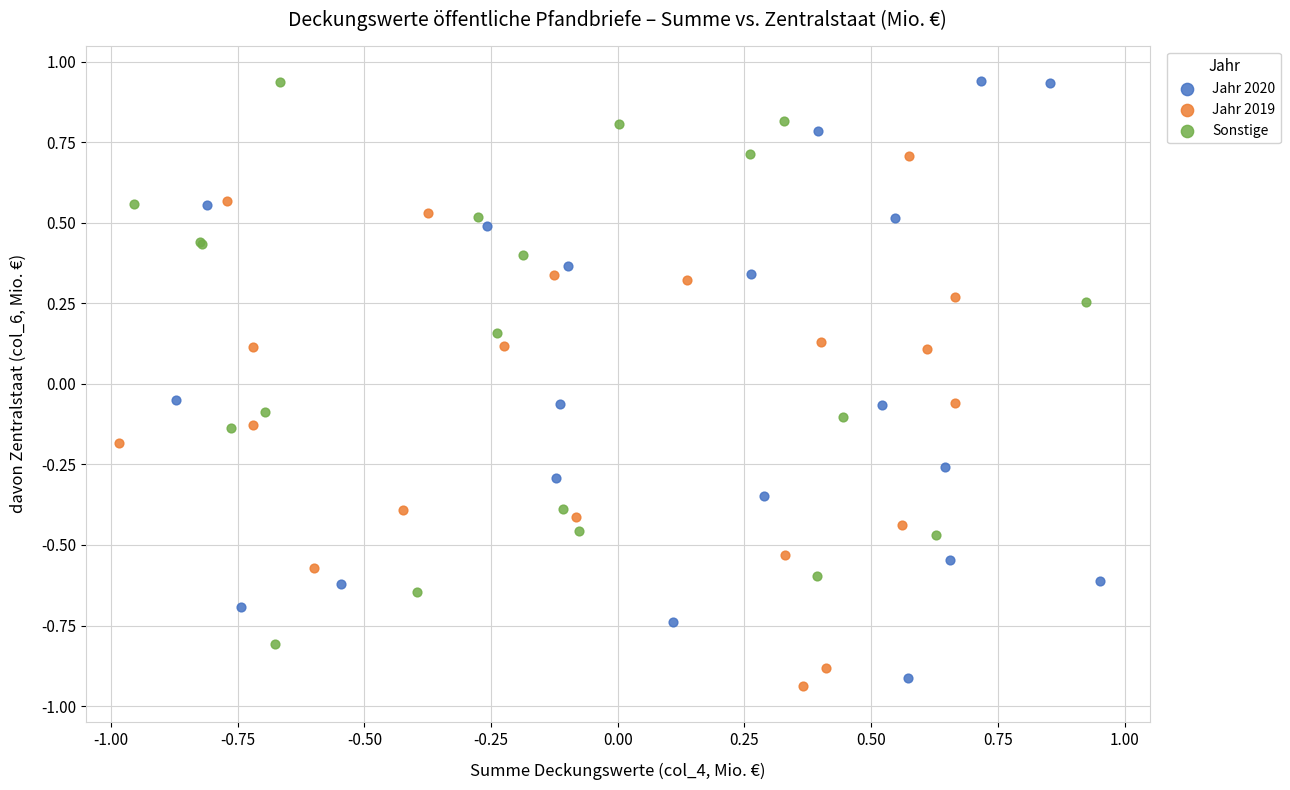

Which series has the largest Y range (max minus min)?

Jahr 2020